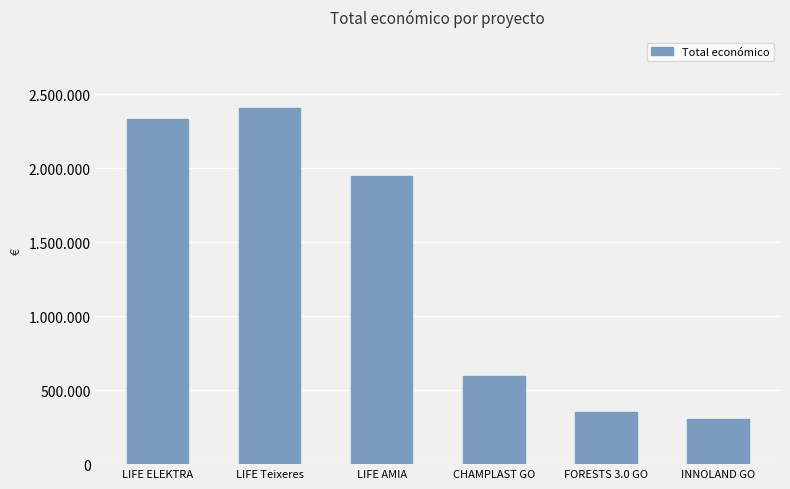

Are the bars horizontal?

No